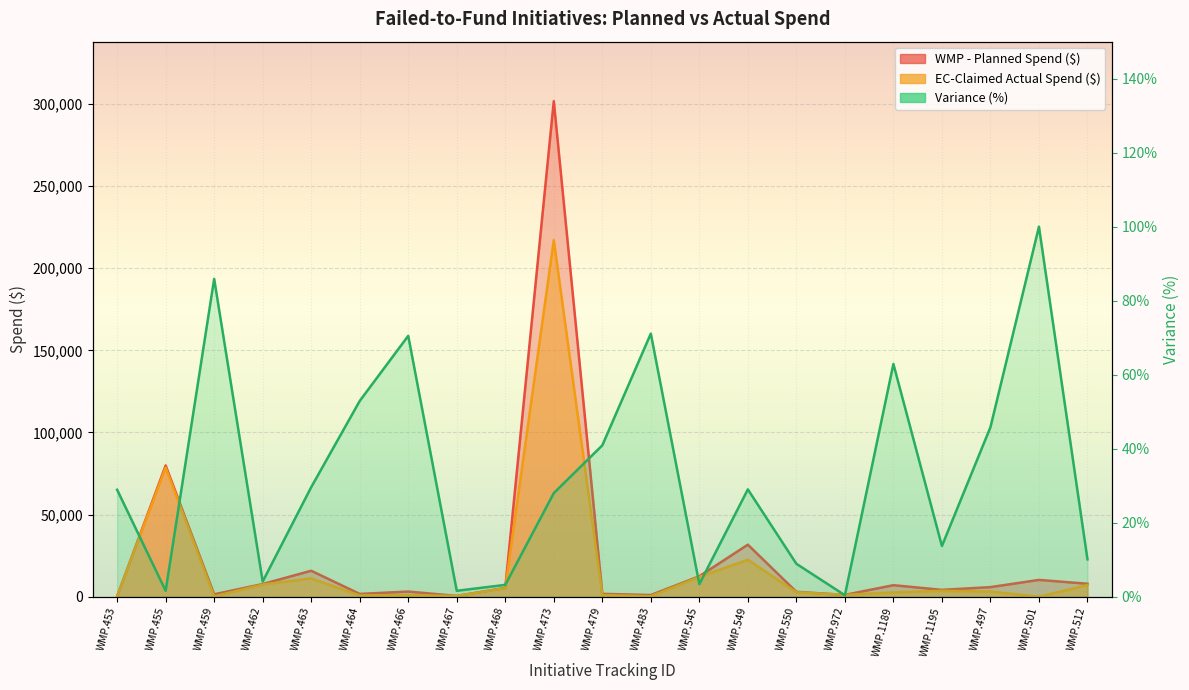

List the labels in order of EC-Claimed Actual Spend ($) value, largest first.

WMP.473, WMP.455, WMP.549, WMP.545, WMP.463, WMP.462, WMP.512, WMP.468, WMP.1195, WMP.497, WMP.550, WMP.1189, WMP.972, WMP.479, WMP.466, WMP.464, WMP.467, WMP.483, WMP.459, WMP.453, WMP.501